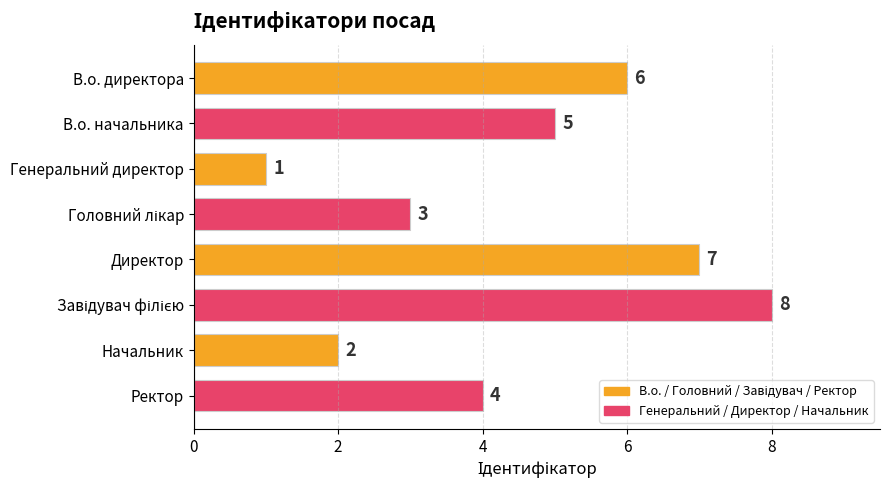

At which category does the chart reach its minimum across all series?

Генеральний директор